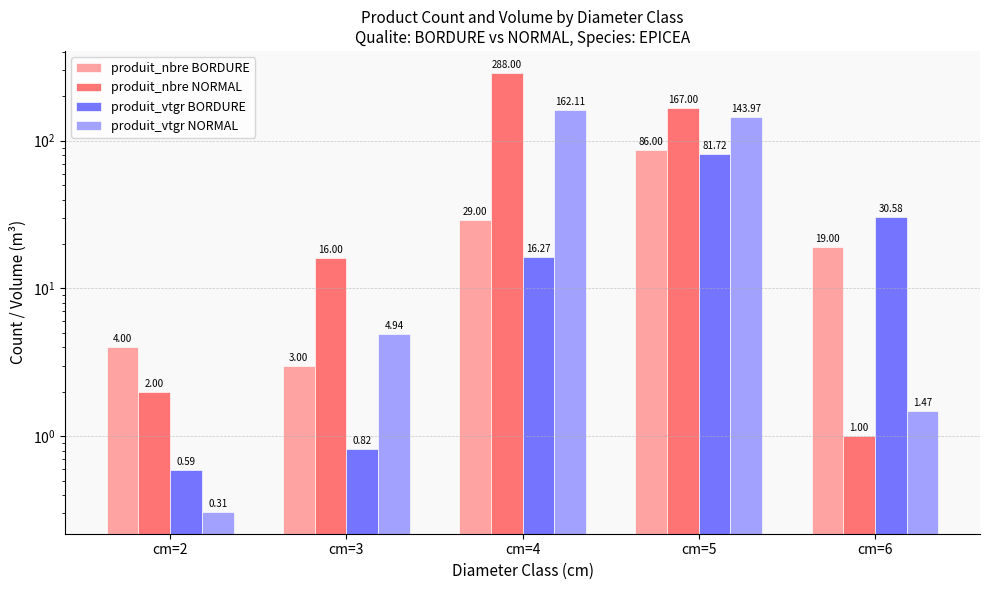

Rank the categories by produit_nbre BORDURE value from highest to lowest.

cm=5, cm=4, cm=6, cm=2, cm=3